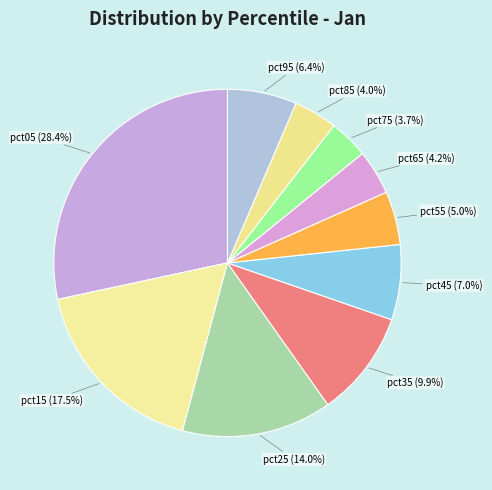

To the nearest percent, what is the difference between the largest and smallest slice percentages?

25%